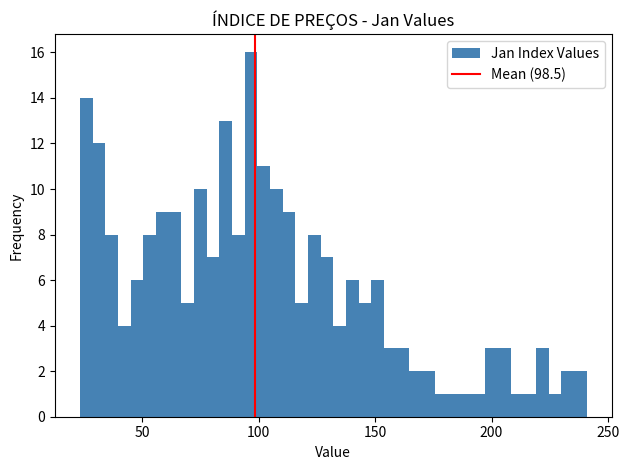

Read against the x-axis, roughly where is the centre of the tallest bar?

95